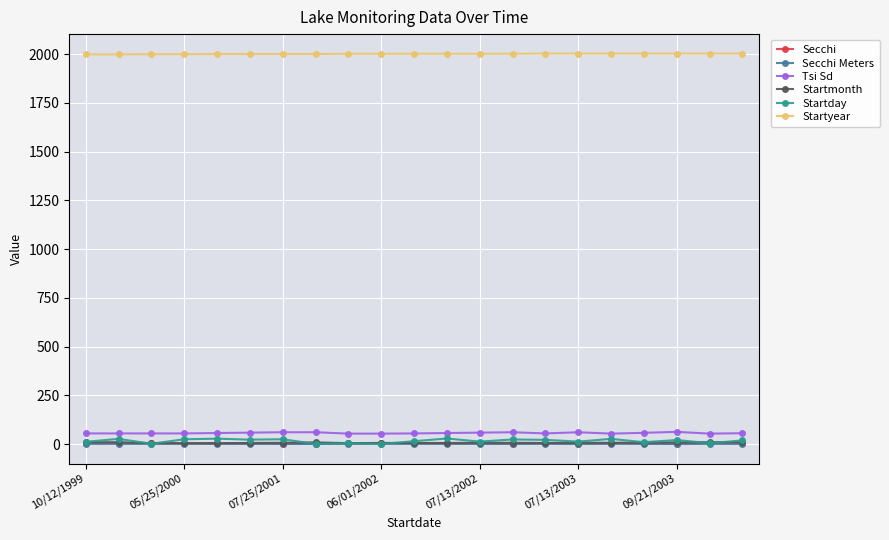

True or false: Secchi and Startyear intersect in this chart.

False